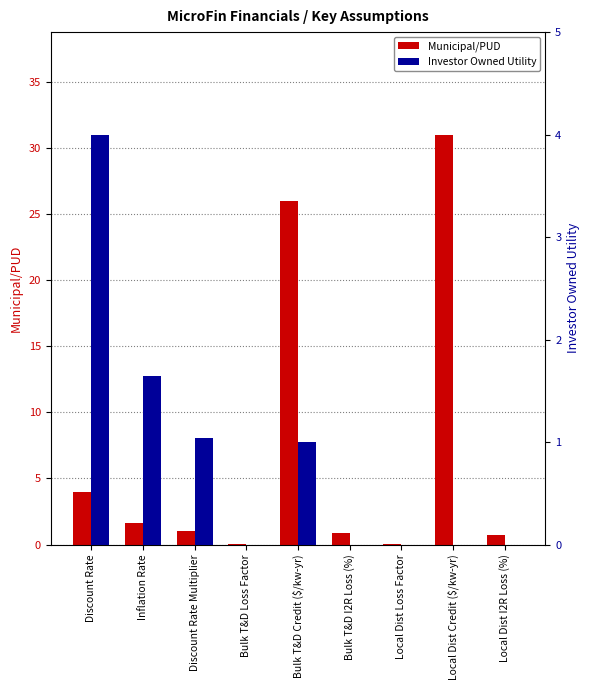

Reading left to right, list all the values displayed in this chart.

Municipal/PUD: Discount Rate=4.0	Inflation Rate=1.6	Discount Rate Multiplier=1.0	Bulk T&D Loss Factor=0.0	Bulk T&D Credit ($/kw-yr)=26.0	Bulk T&D I2R Loss (%)=0.9	Local Dist Loss Factor=0.0	Local Dist Credit ($/kw-yr)=31.0	Local Dist I2R Loss (%)=0.7
Investor Owned Utility: Discount Rate=4.0	Inflation Rate=1.6	Discount Rate Multiplier=1.0	Bulk T&D Loss Factor=0.0	Bulk T&D Credit ($/kw-yr)=1.0	Bulk T&D I2R Loss (%)=0.0	Local Dist Loss Factor=0.0	Local Dist Credit ($/kw-yr)=0.0	Local Dist I2R Loss (%)=0.0